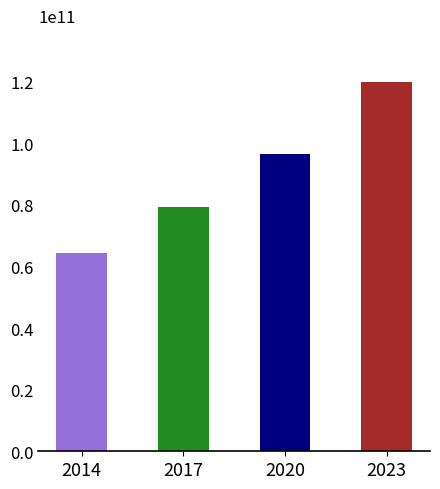

Read the value at 2014.

64442069496.0